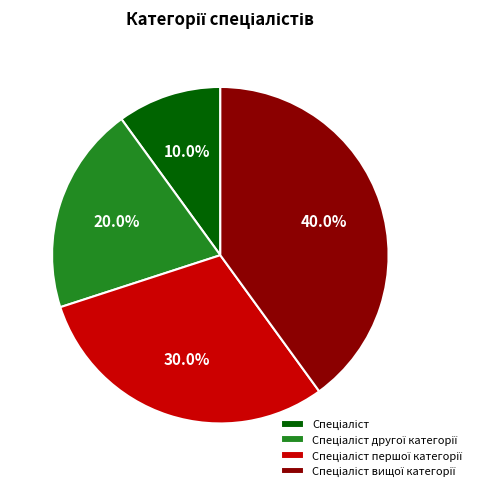

Does any single category account for the majority?

No